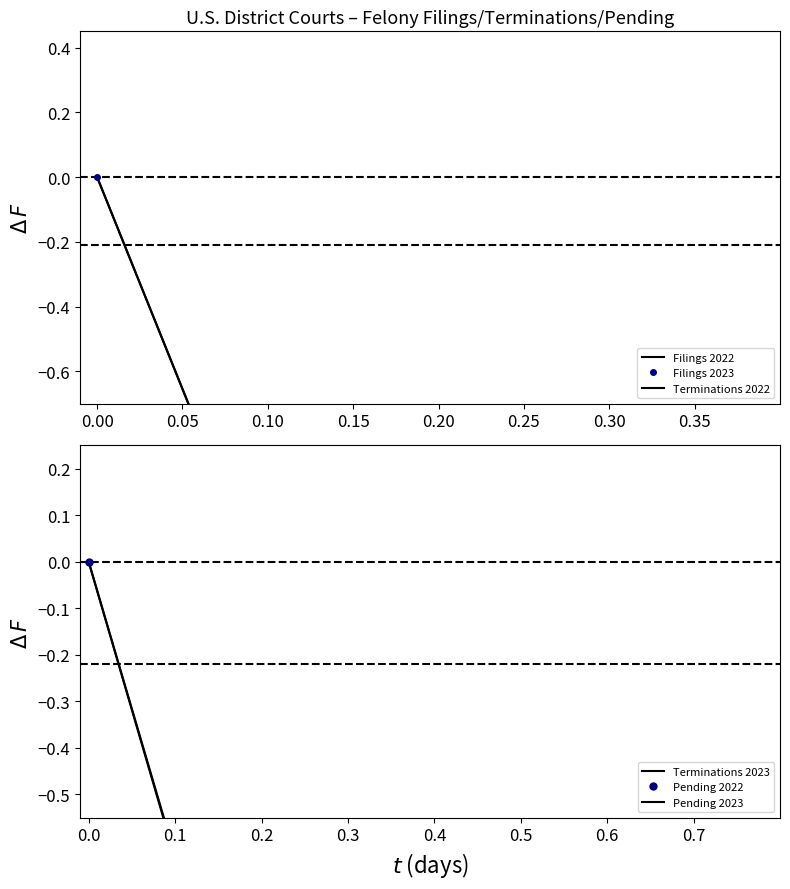

Does the chart have visible grid lines?

No